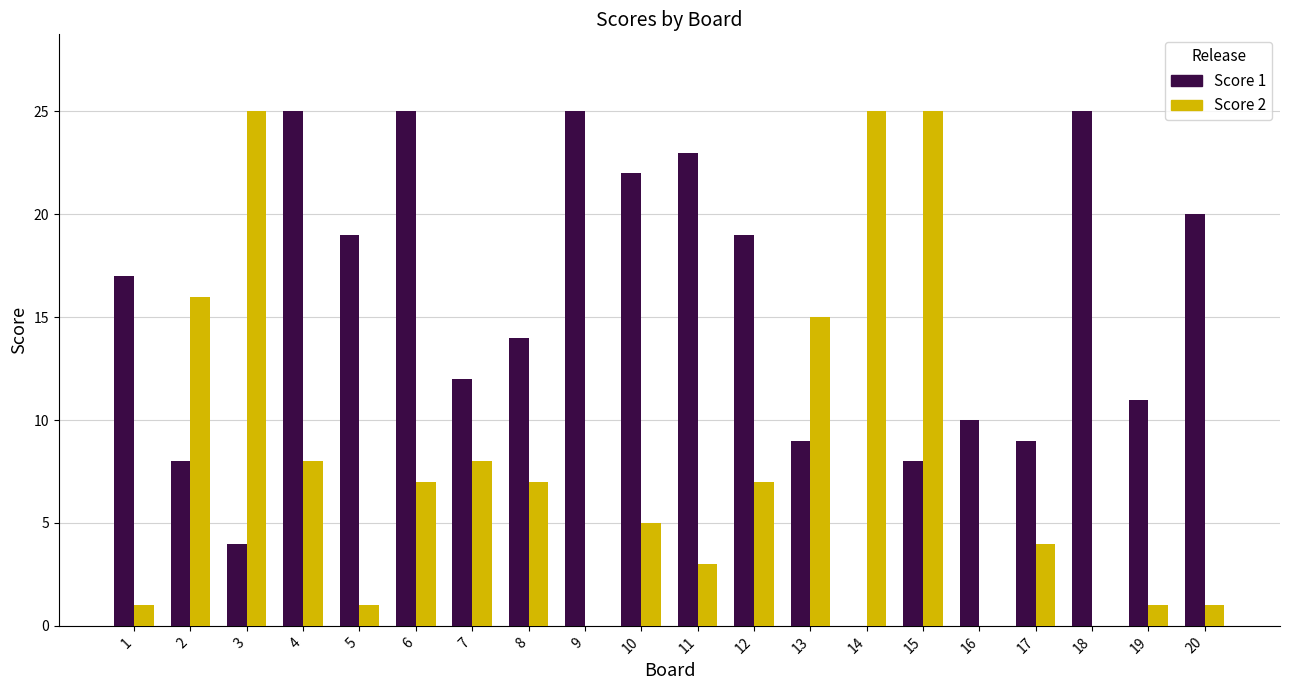

What is the greatest value displayed?

25